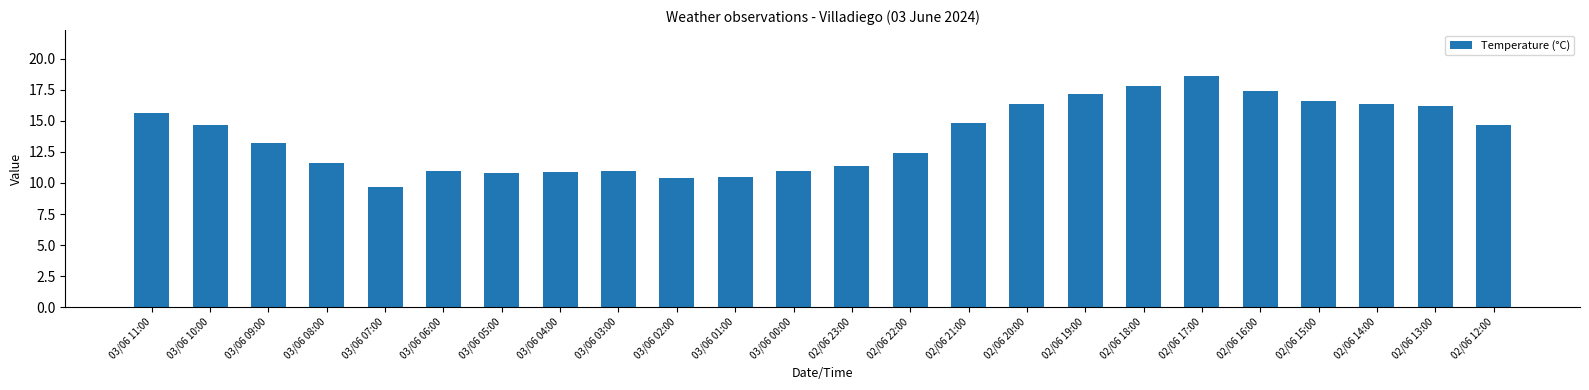

Reading left to right, list all the values displayed in this chart.

03/06 11:00=15.6	03/06 10:00=14.7	03/06 09:00=13.2	03/06 08:00=11.6	03/06 07:00=9.7	03/06 06:00=11.0	03/06 05:00=10.8	03/06 04:00=10.9	03/06 03:00=11.0	03/06 02:00=10.4	03/06 01:00=10.5	03/06 00:00=11.0	02/06 23:00=11.4	02/06 22:00=12.4	02/06 21:00=14.8	02/06 20:00=16.4	02/06 19:00=17.2	02/06 18:00=17.8	02/06 17:00=18.6	02/06 16:00=17.4	02/06 15:00=16.6	02/06 14:00=16.4	02/06 13:00=16.2	02/06 12:00=14.7